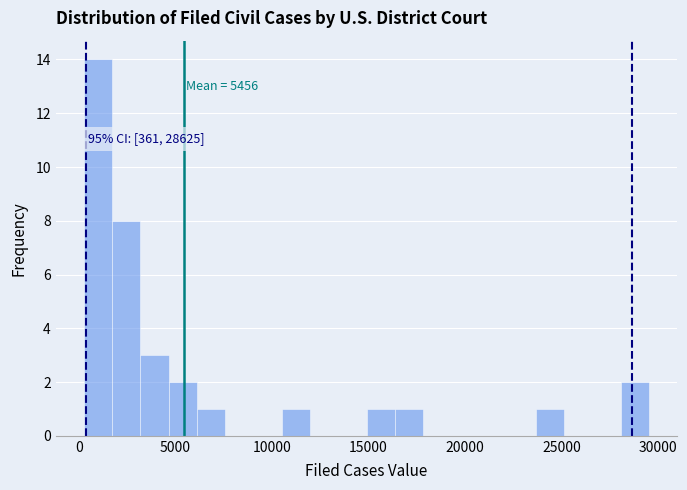

Around what value on the x-axis is the tallest bar? Give the approximate position of its centre, as read against the axis.

1000